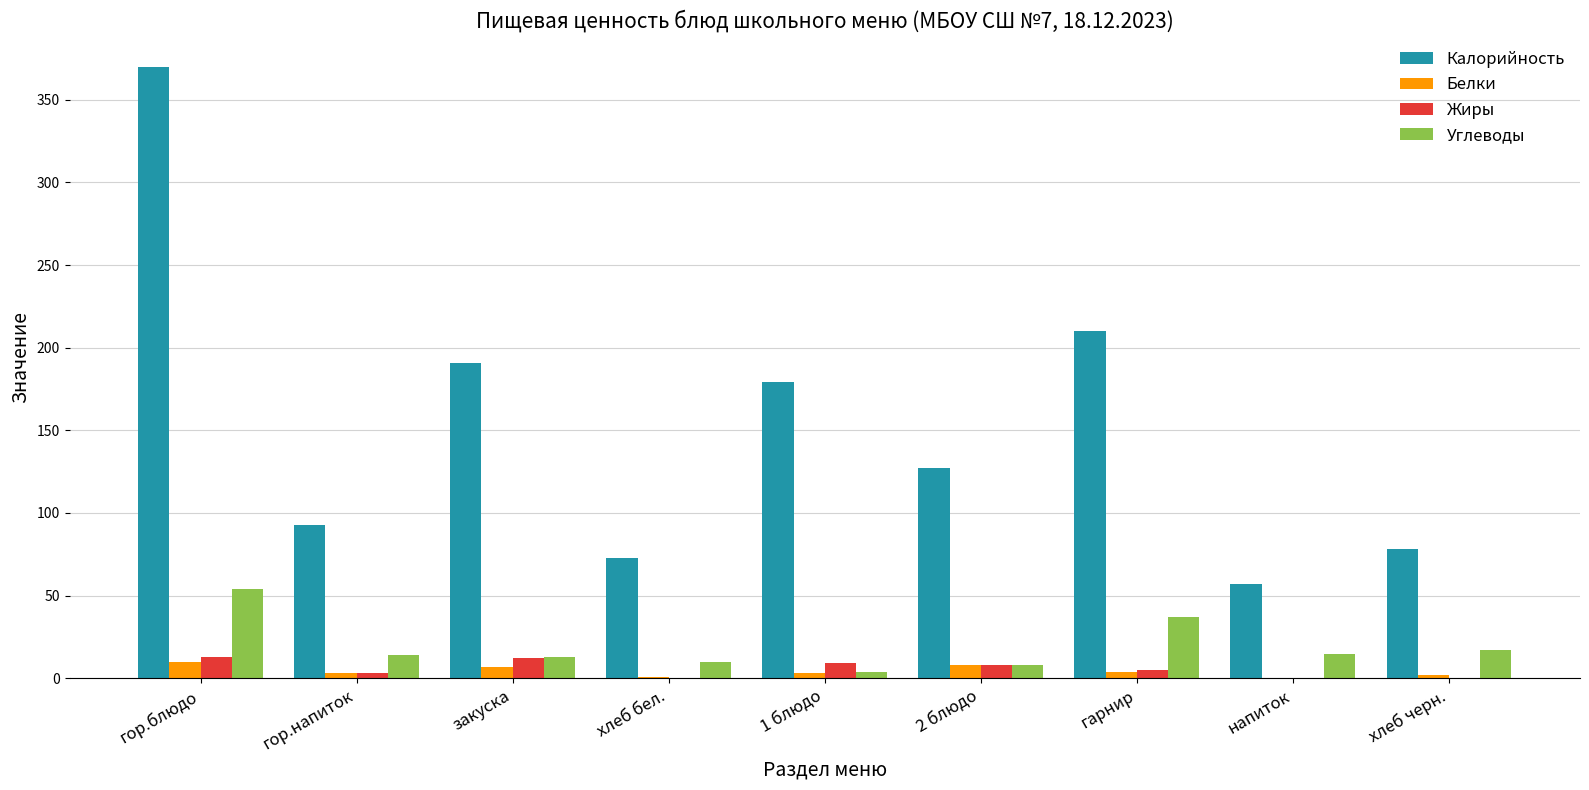

Are the bars grouped side by side (vs. stacked)?

Yes